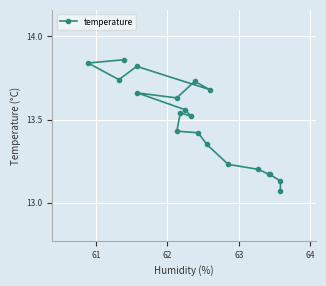

What is the smallest value displayed?

13.1